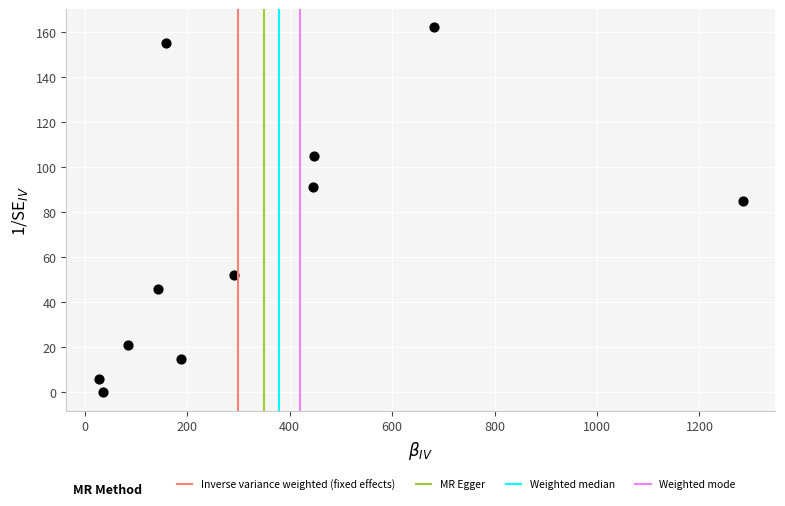

What Y value in the scatter plot is closest to 81?

85